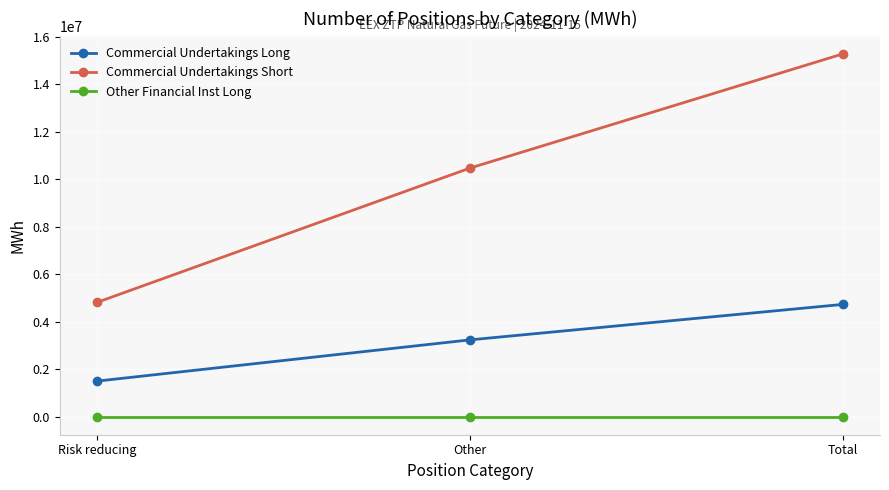

Which label corresponds to the largest value in the chart?

Total